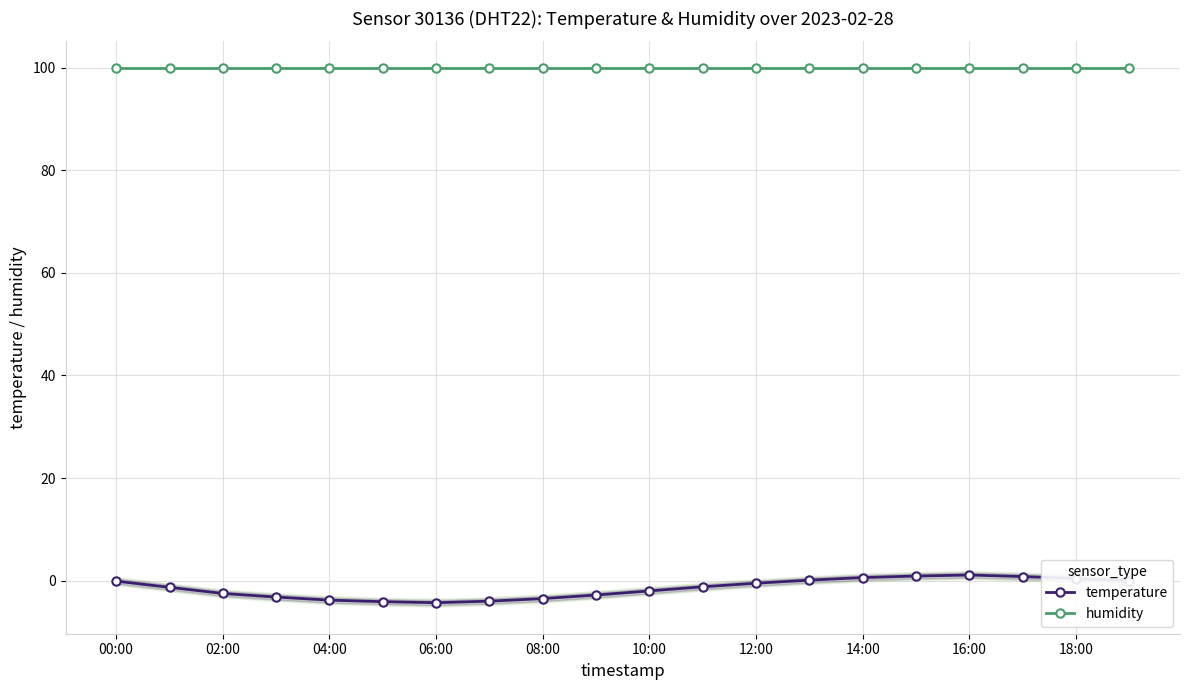

How many lines are shown in the chart?

2